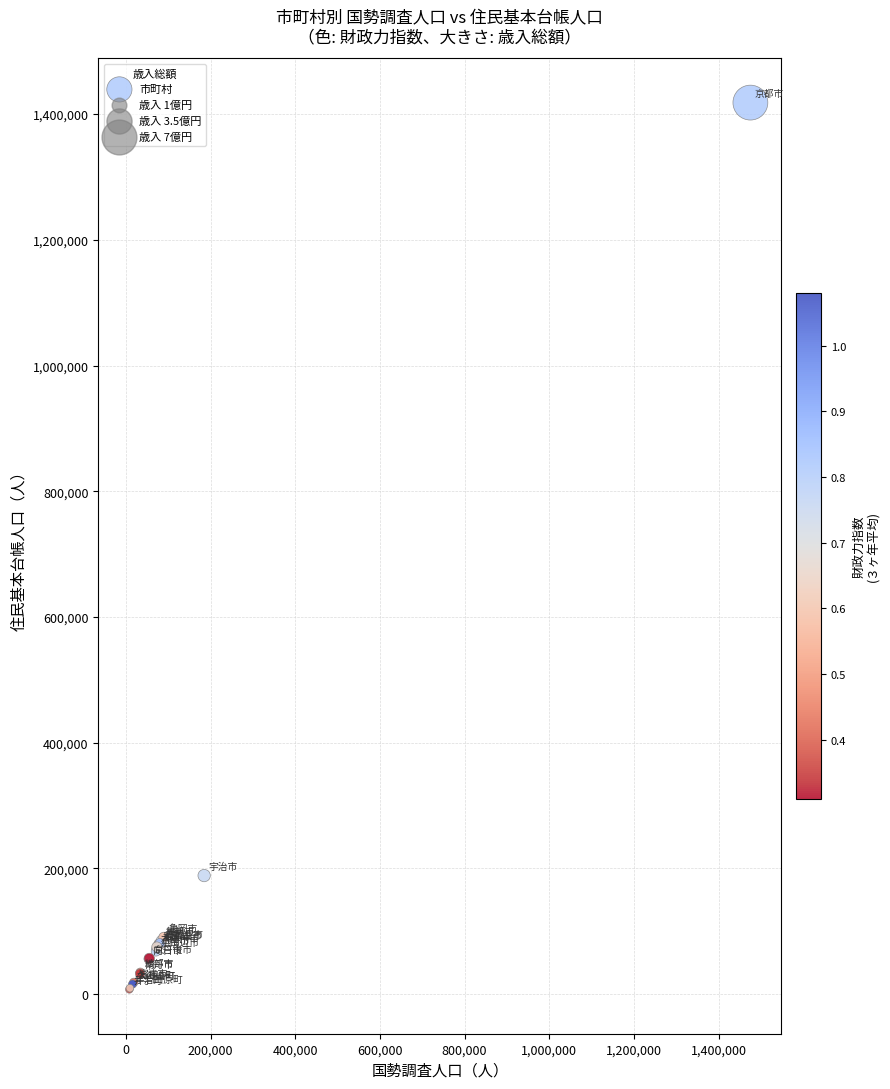

What Y value in the scatter plot is closest to 712973?

188674